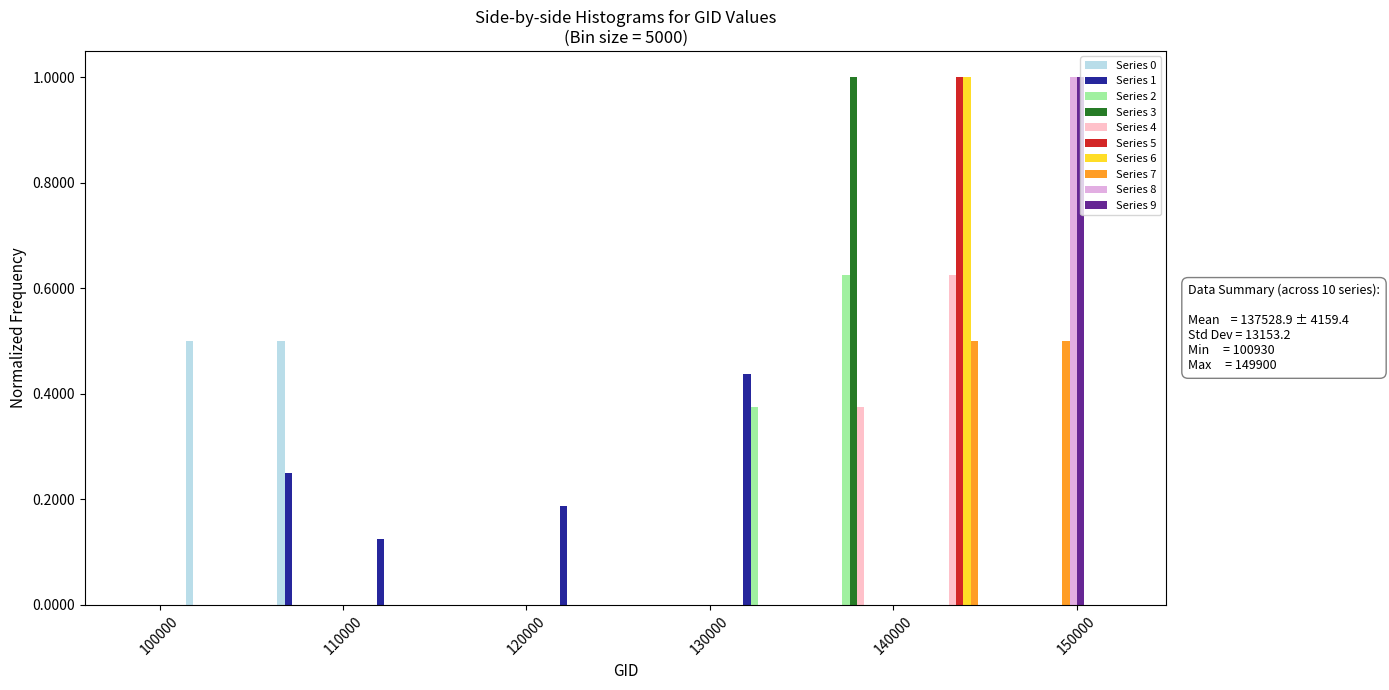

In the Series 4 series, which range on the x-axis has the tallest bar?

141000 to 146000